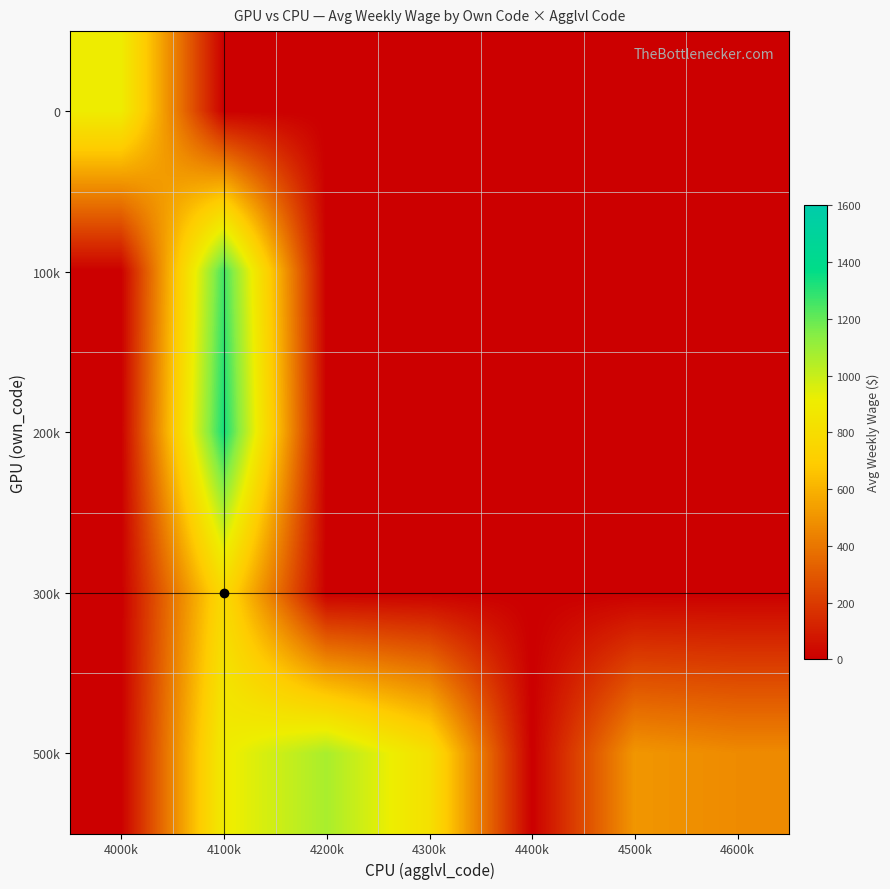

At how many categories does at least one series exceed 26?

6